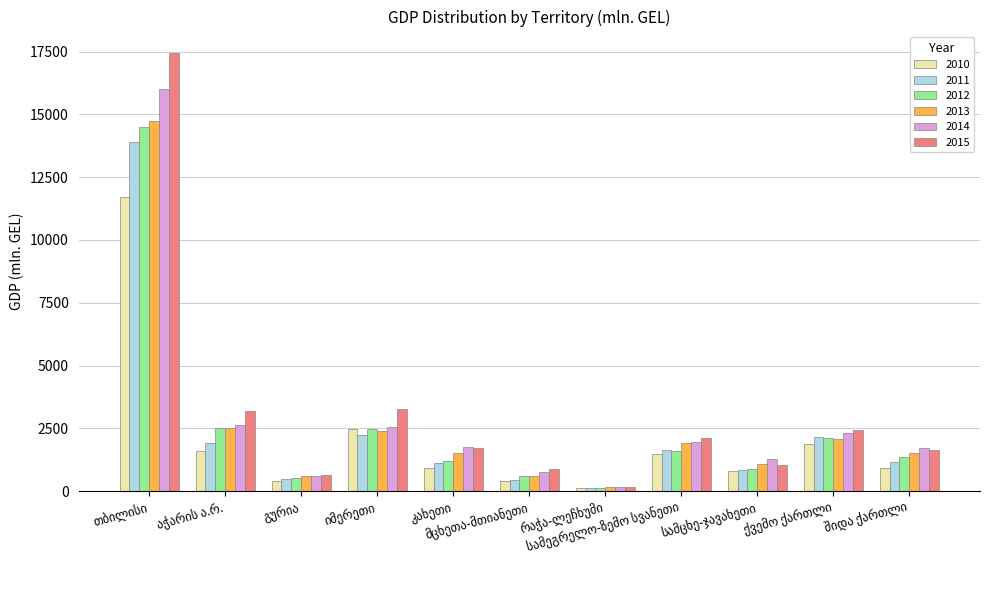

Which series has the largest range (max minus min)?

2015